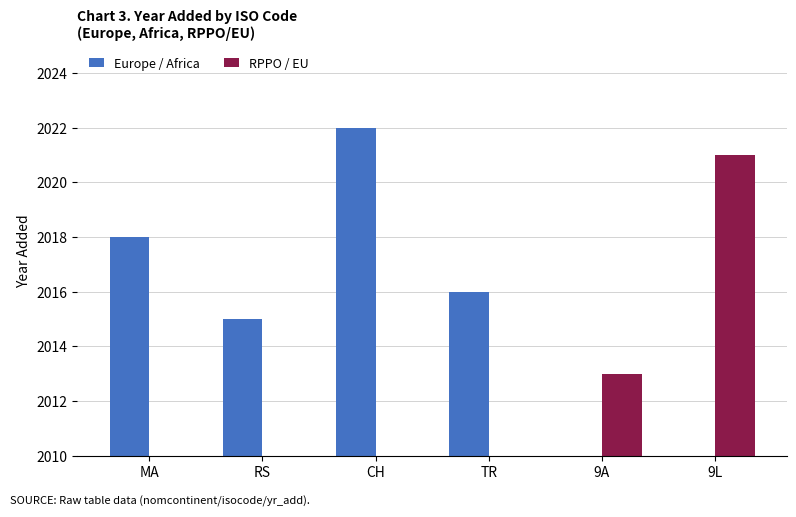

How many data points in Europe / Africa are above 2016?

2